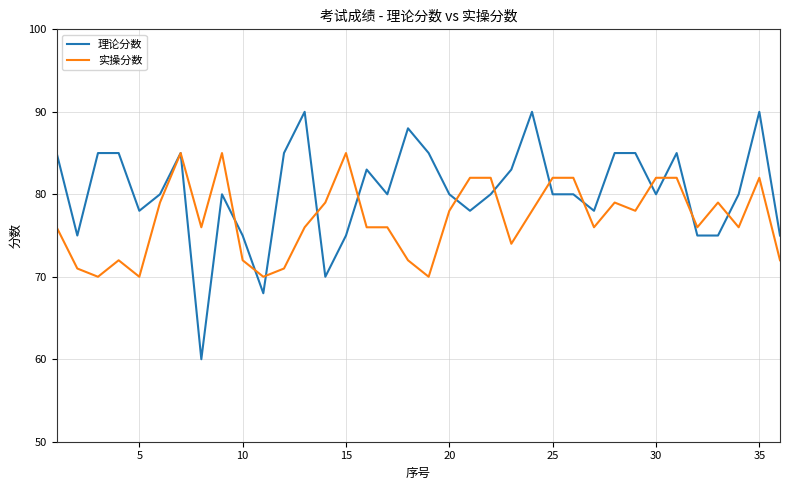

What is the lowest value of the 实操分数 series?

70